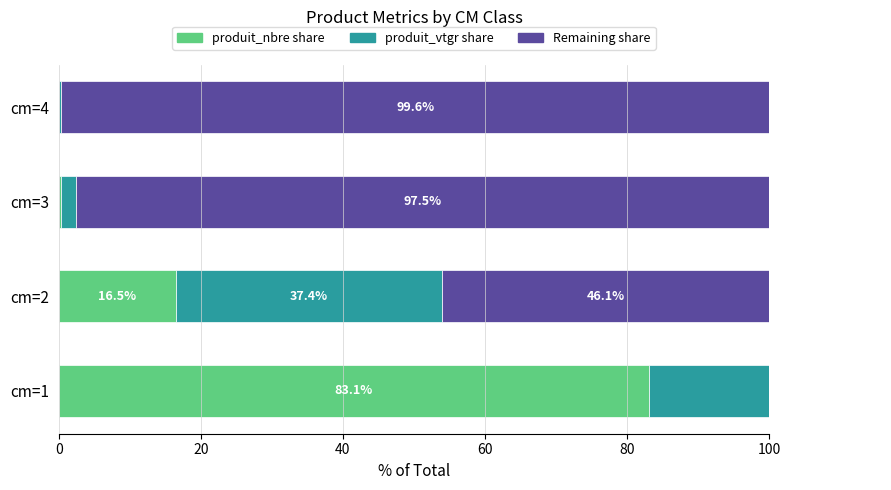

How many categories are shown in the chart?

4